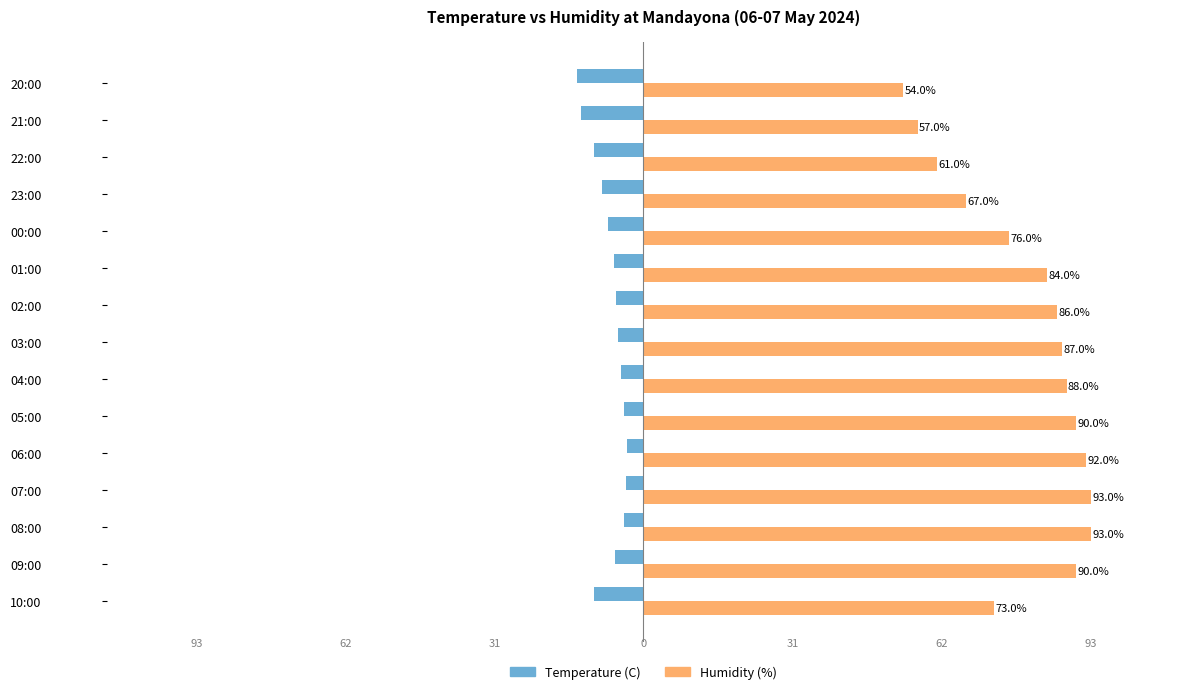

What are all the series names shown in the legend?

Temperature (C), Humidity (%)